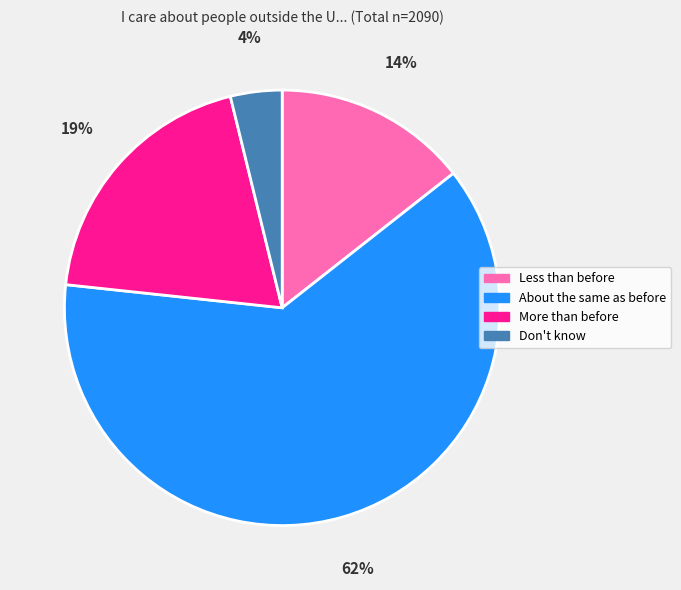

Which slice represents more than half of the pie?

About the same as before